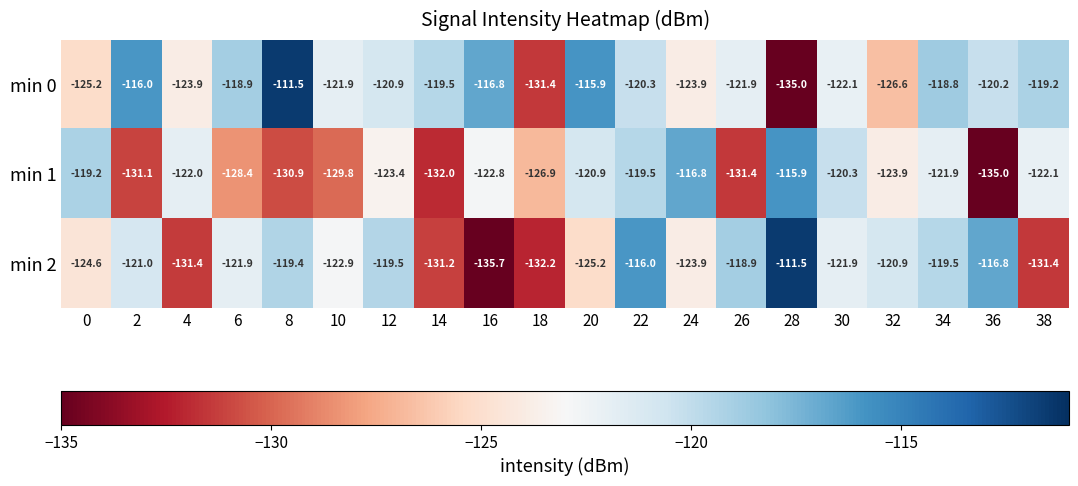

Which series changed the most between 0 and 8?

min 0